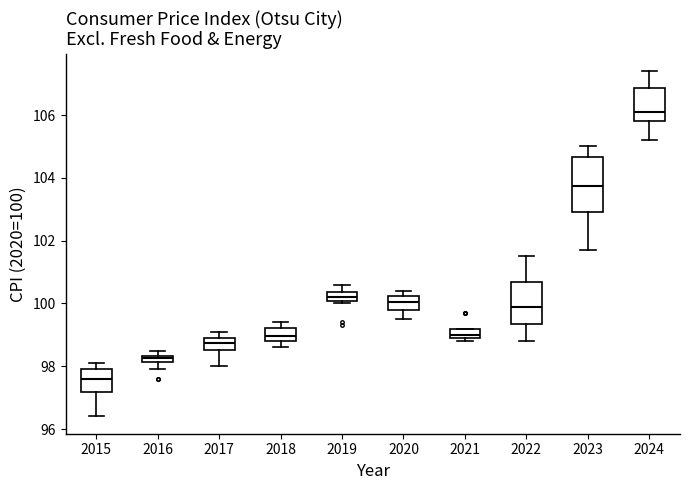

Which box has the lowest median line?

2015